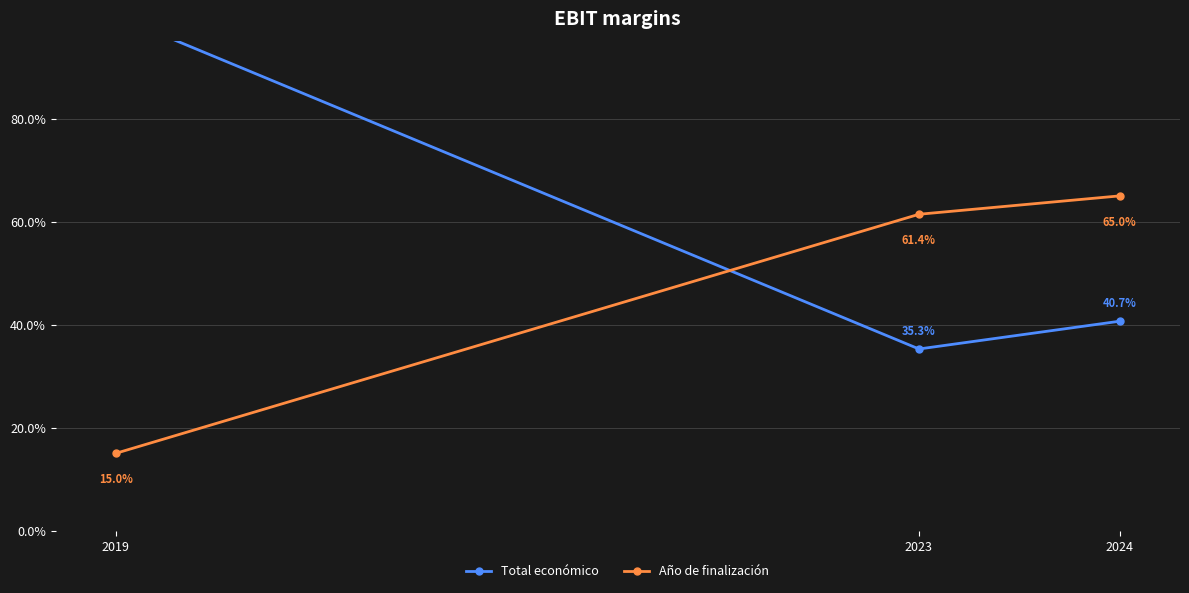

Which series has the largest total across all categories?

Total económico